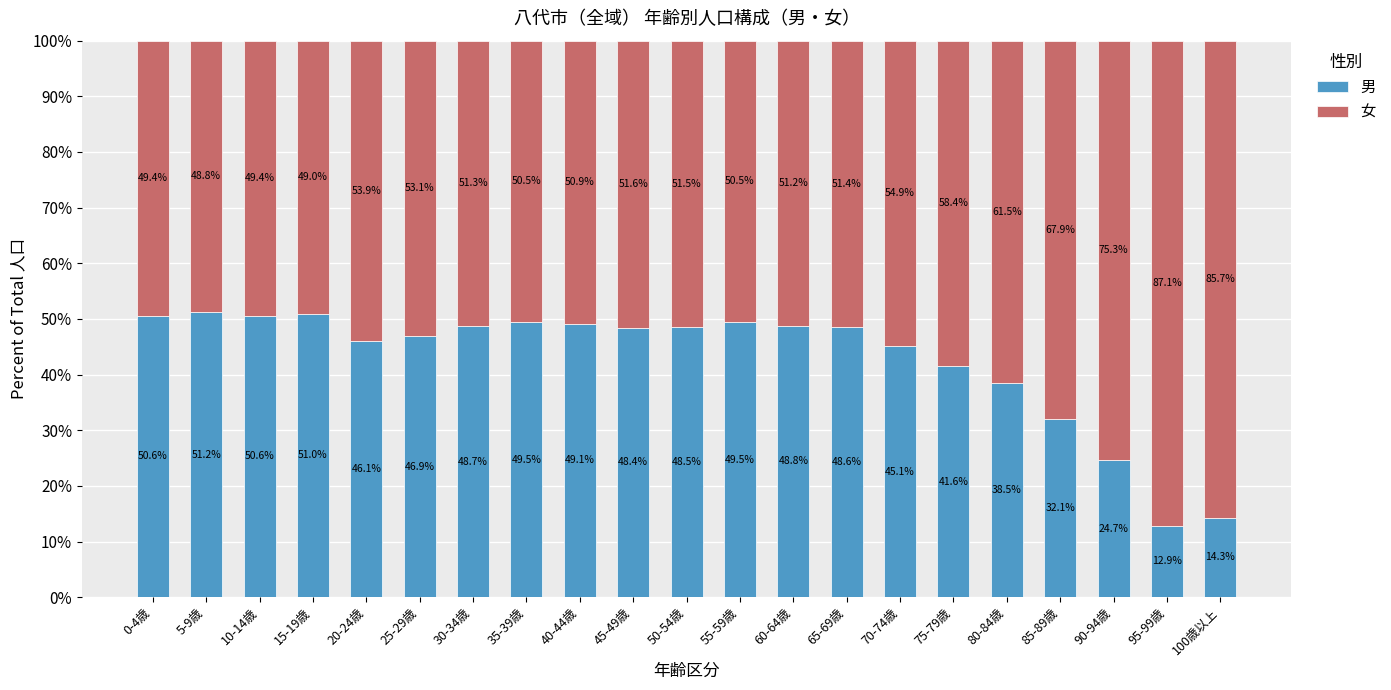

What is the difference between the second highest and second lowest values in the 男 series?

36.7